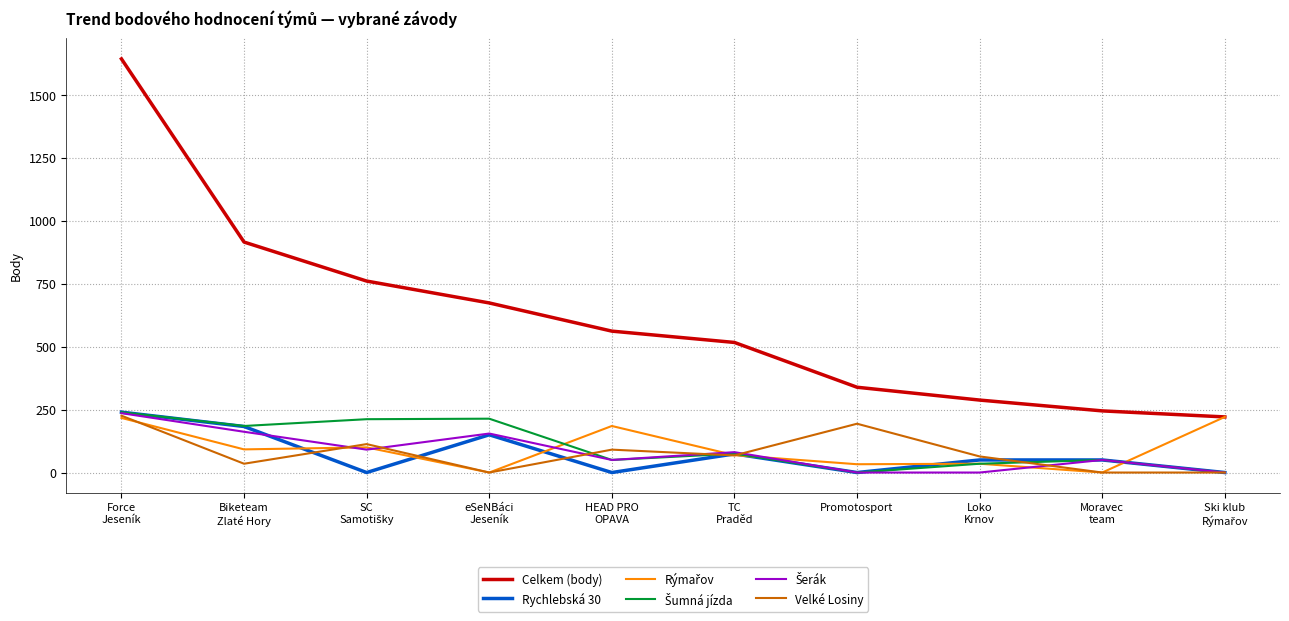

Which series has the largest total across all categories?

Celkem (body)